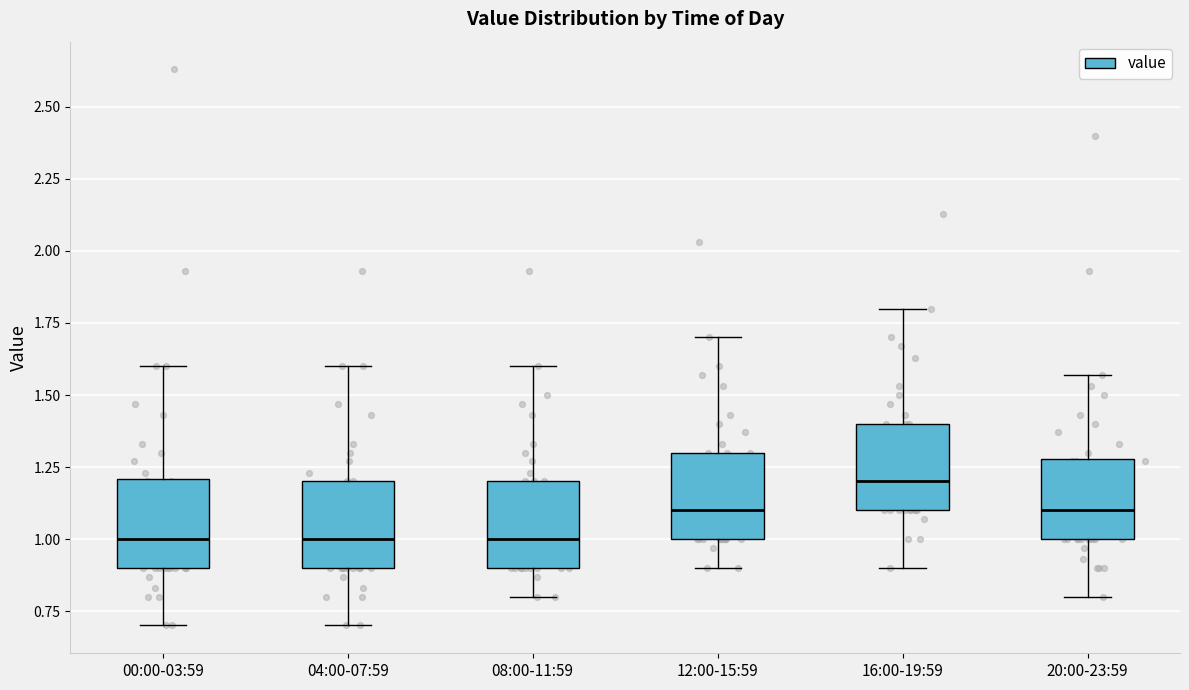

Reading left to right, read every box against the y-axis: the position of its median line, the range the box covers, and the ends of its whiskers. The values are not printed on the chart, so give them approximately, as read against the axis.

00:00-03:59: median 1.00, box 0.90 to 1.20, whiskers 0.70 to 1.60
04:00-07:59: median 1.00, box 0.90 to 1.20, whiskers 0.70 to 1.60
08:00-11:59: median 1.00, box 0.90 to 1.20, whiskers 0.80 to 1.60
12:00-15:59: median 1.10, box 1.00 to 1.30, whiskers 0.90 to 1.70
16:00-19:59: median 1.20, box 1.10 to 1.40, whiskers 0.90 to 1.80
20:00-23:59: median 1.10, box 1.00 to 1.30, whiskers 0.80 to 1.55